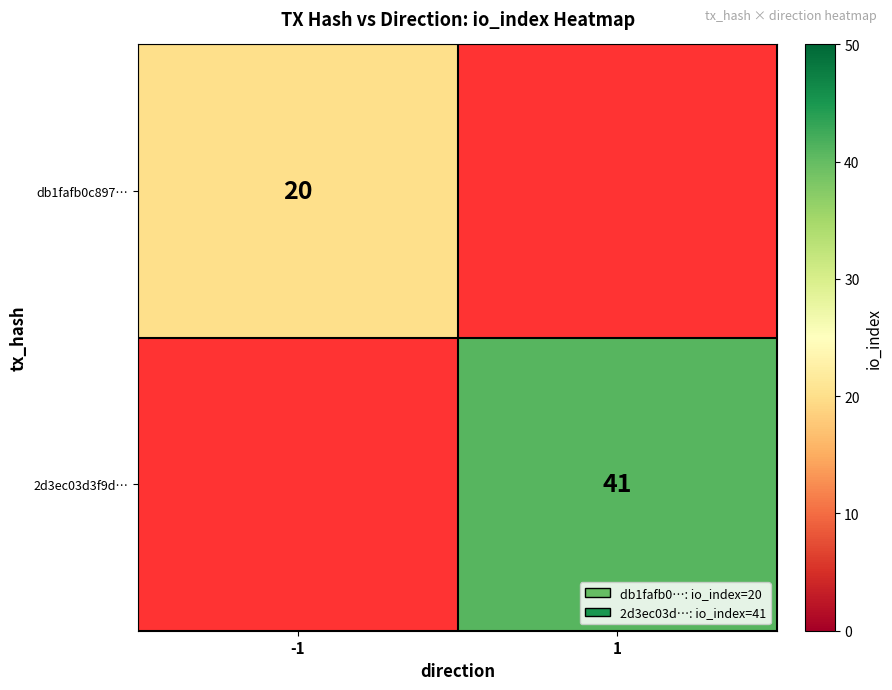

The value of 2d3ec03d3f9d… at 1 is 41. True or false?

True